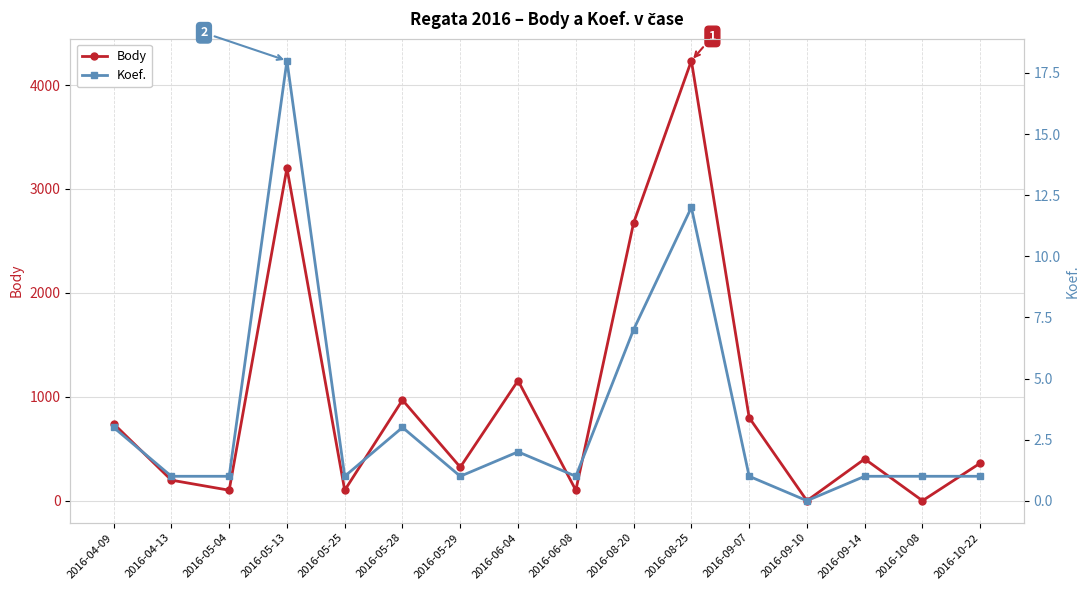

How many values in the Koef. series are below 1?

1